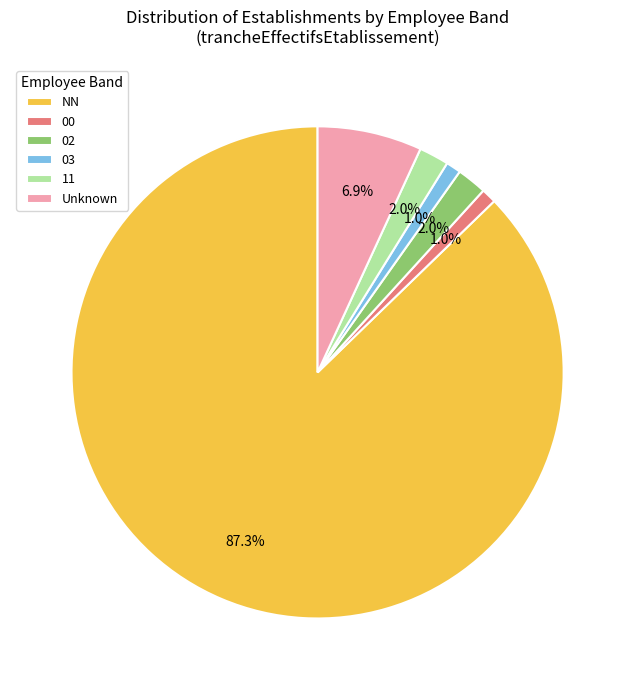

Does any single category account for the majority?

Yes